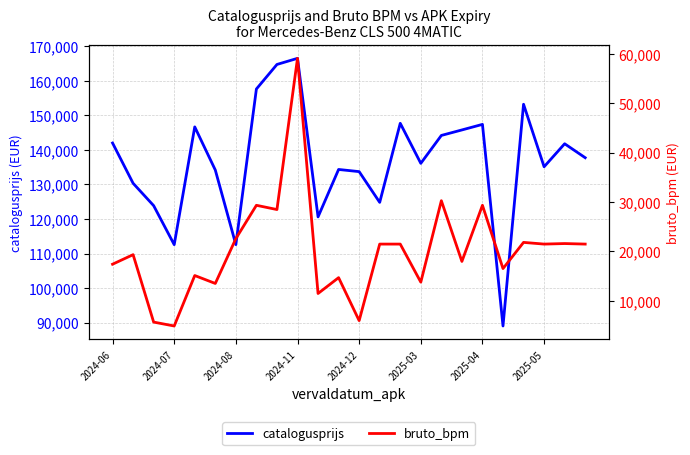

True or false: catalogusprijs has more than 0 points higher than both neighbors.

True